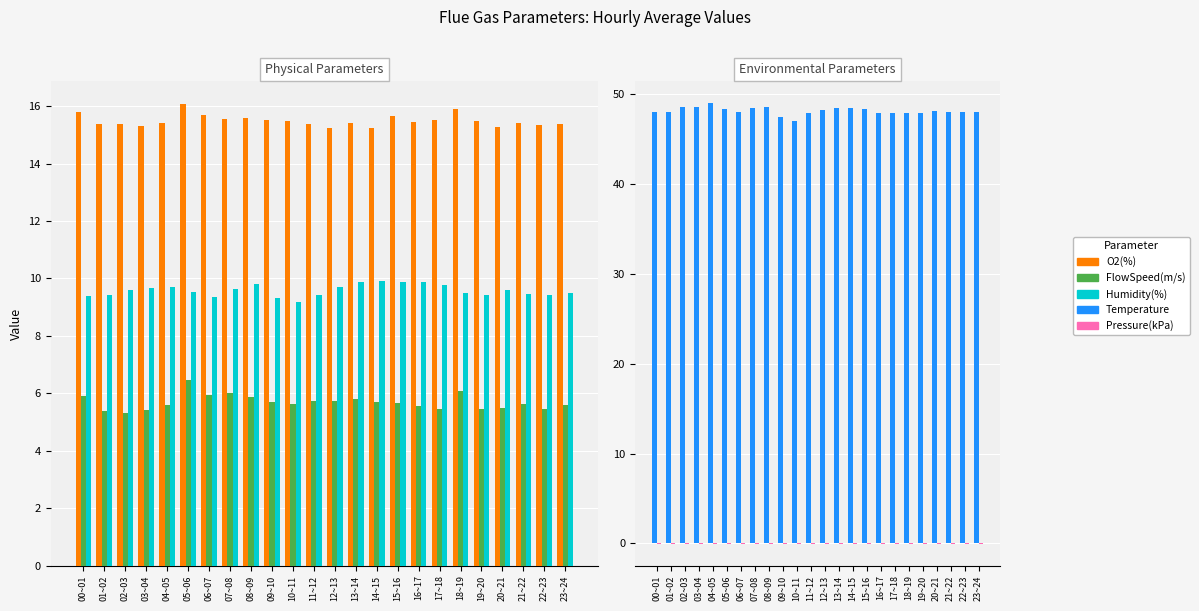

True or false: Pressure(kPa) has a value of -0.0 at 02~03.

False